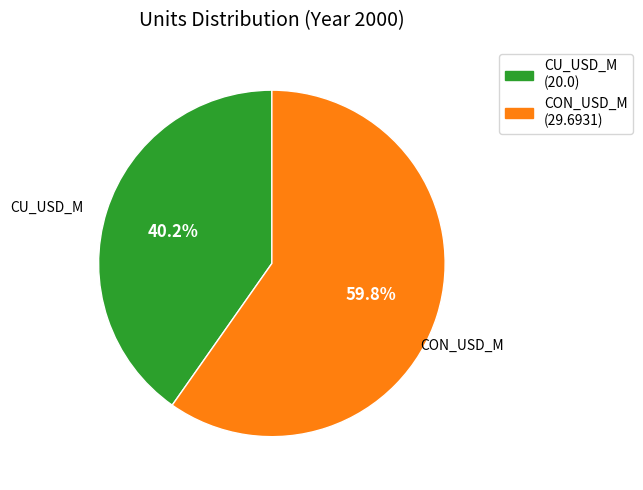

Do CU_USD_M and CON_USD_M together represent more than half of the pie?

Yes